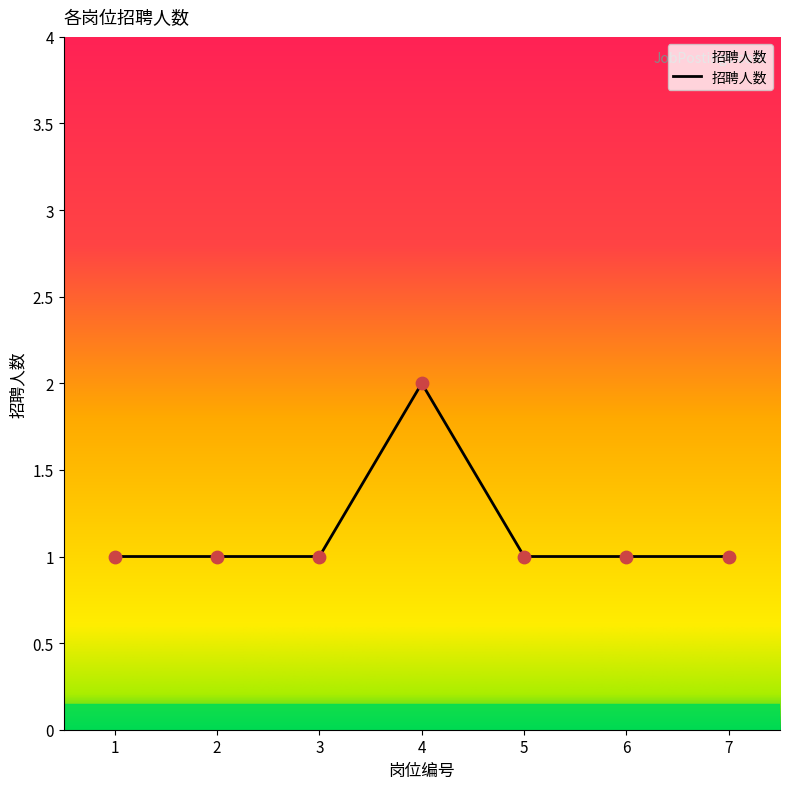

Which has a higher value, 3 or 4?

4